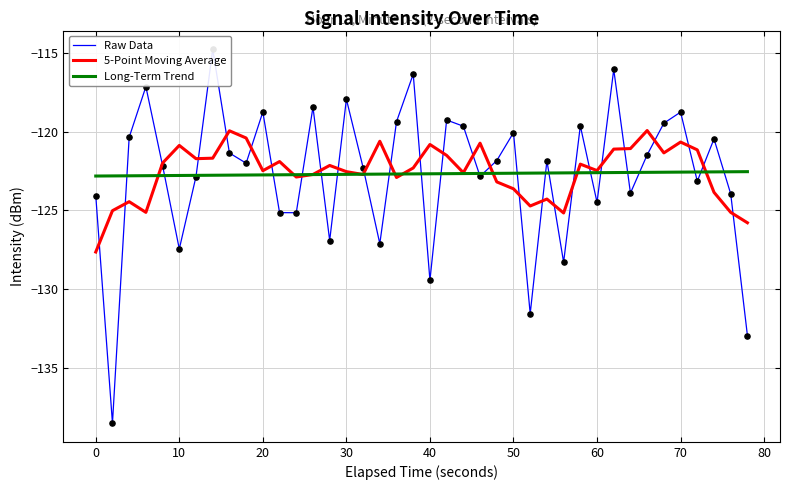

What is the minimum value for Long-Term Trend?

-122.8